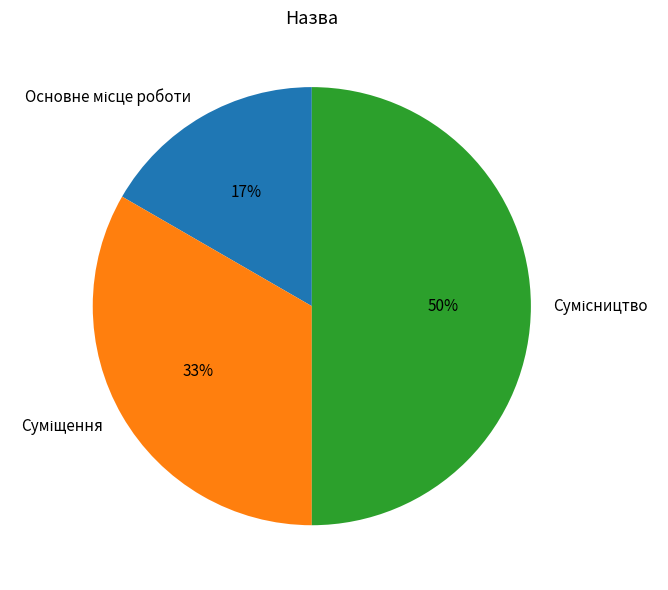

To the nearest percent, what is the average slice percentage?

33%